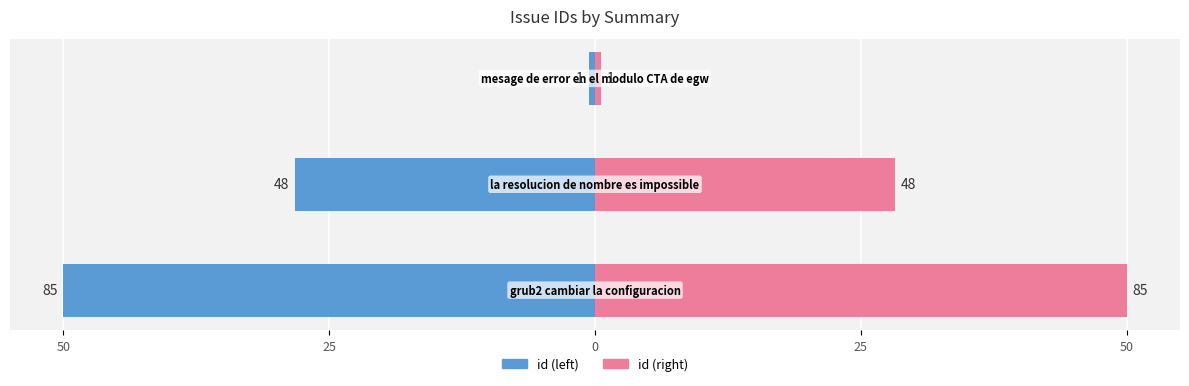

Rank the series at 25 from highest to lowest value.

id (right), id (left)